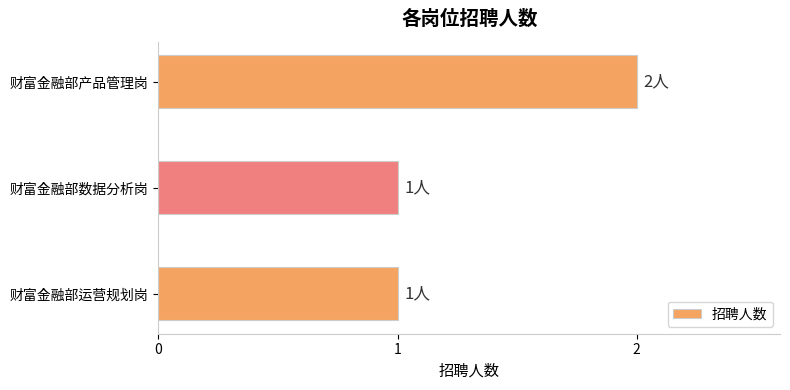

What is the sum of all values?

4